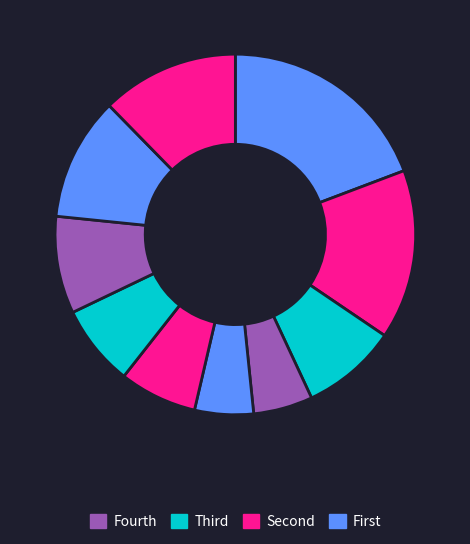

How many segments does this pie chart have?

10